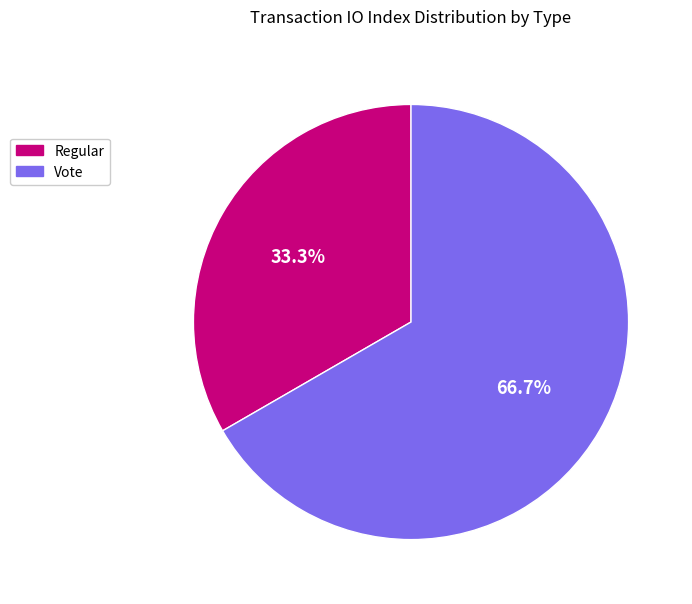

To the nearest percent, what is the average slice percentage?

50%